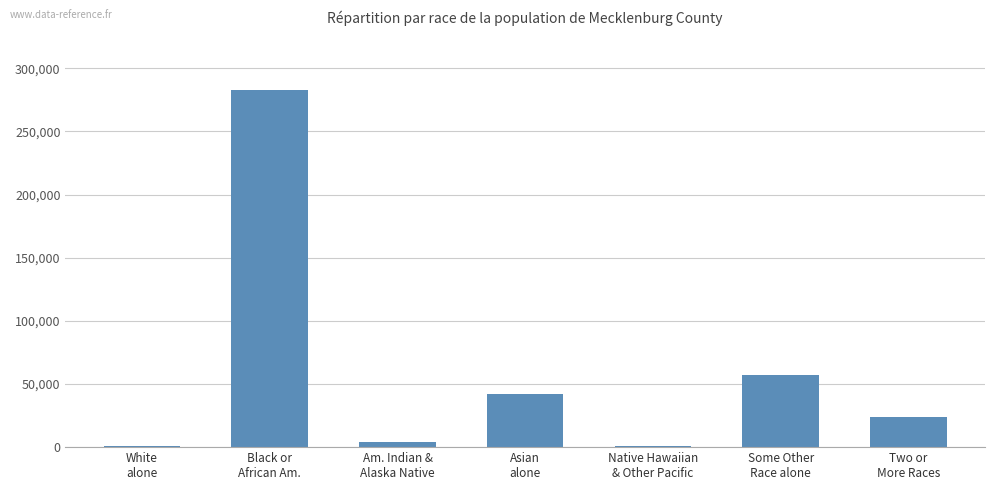

What is the sum of all values?

411628